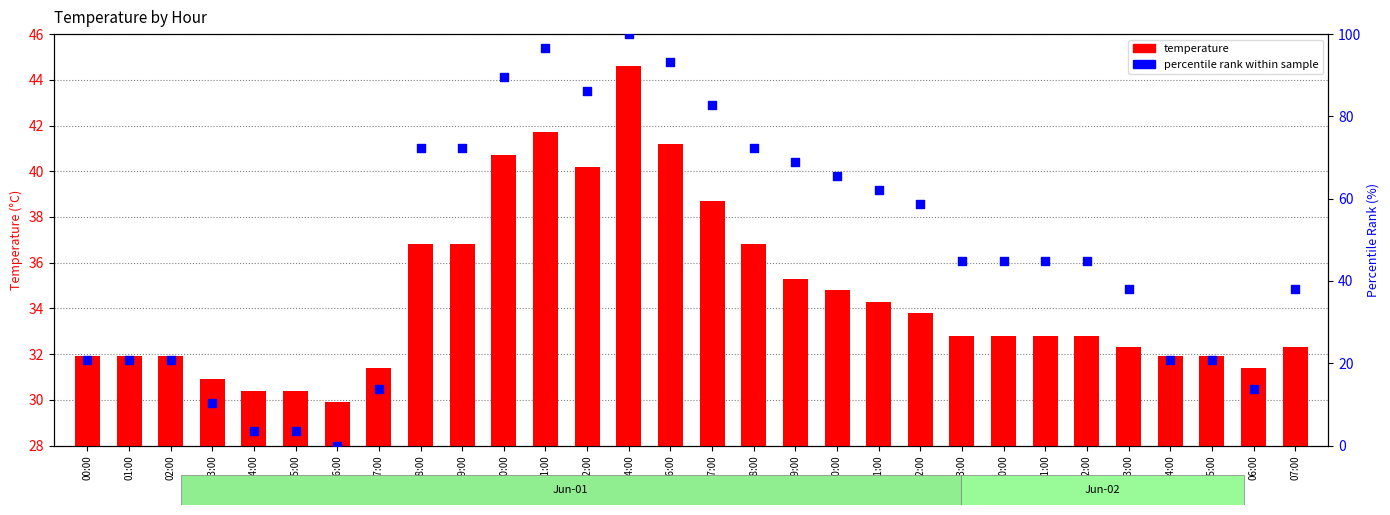

What are all the series names shown in the legend?

temperature, percentile rank